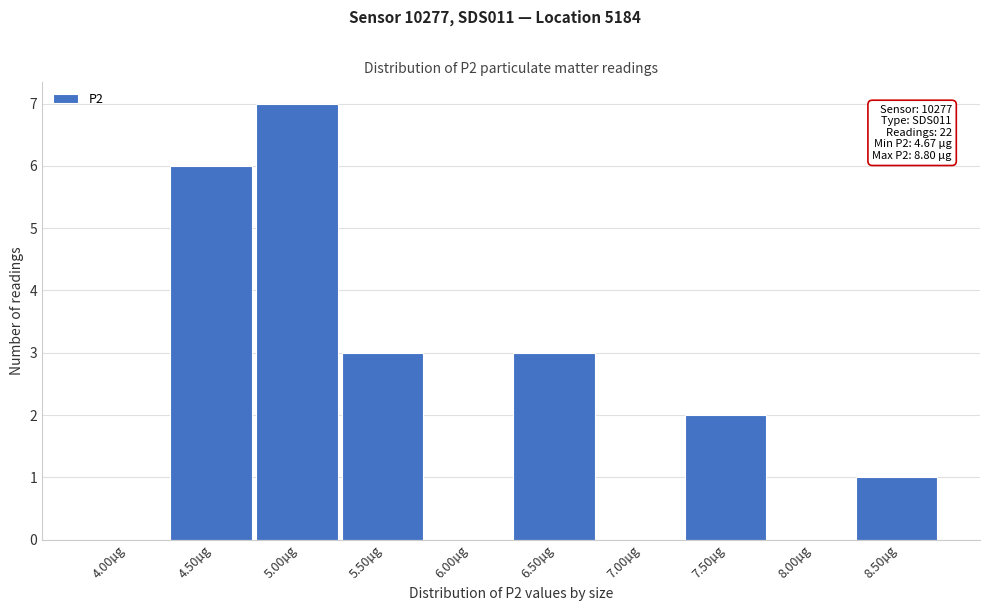

Reading left to right, transcribe all the data shown in this chart.

4.00µg=0	4.50µg=6	5.00µg=7	5.50µg=3	6.00µg=0	6.50µg=3	7.00µg=0	7.50µg=2	8.00µg=0	8.50µg=1